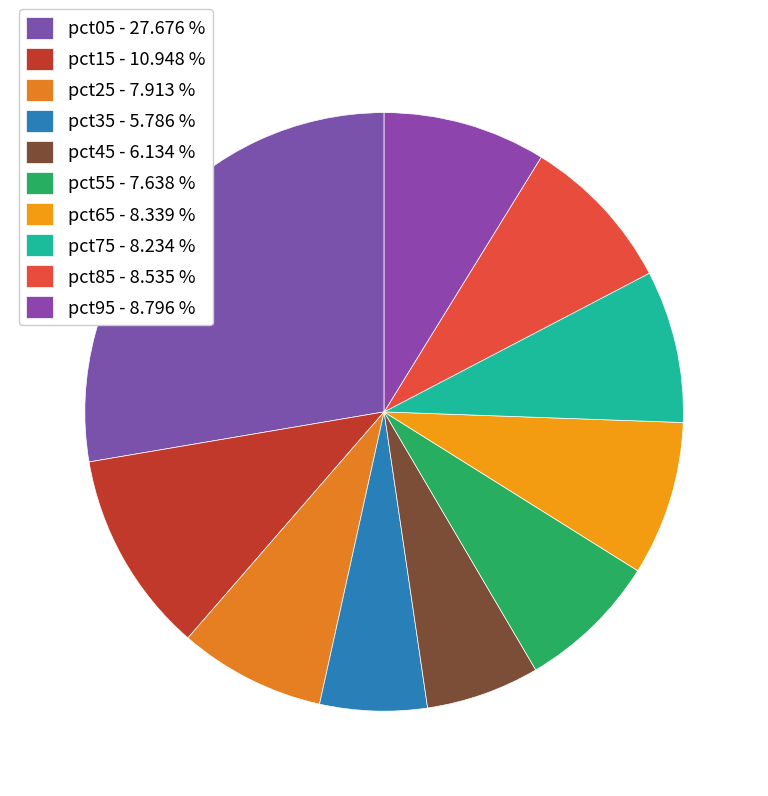

What portion of the pie excludes pct25?

92.1%